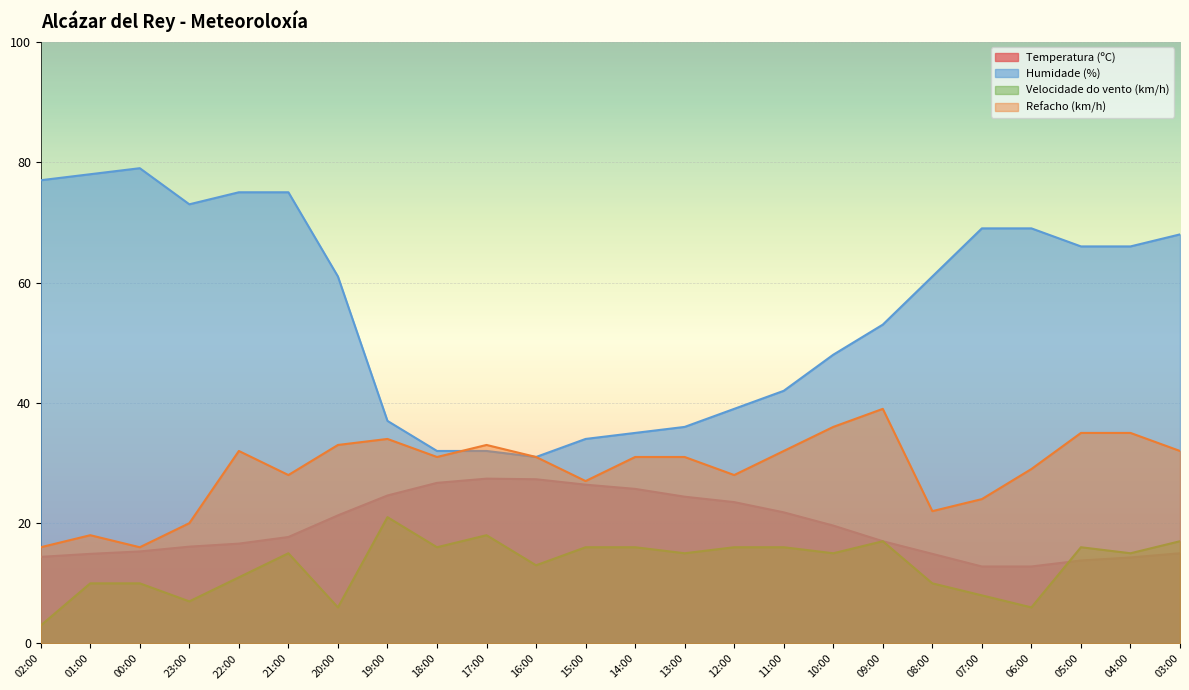

Does the chart display data point markers on the line(s)?

No